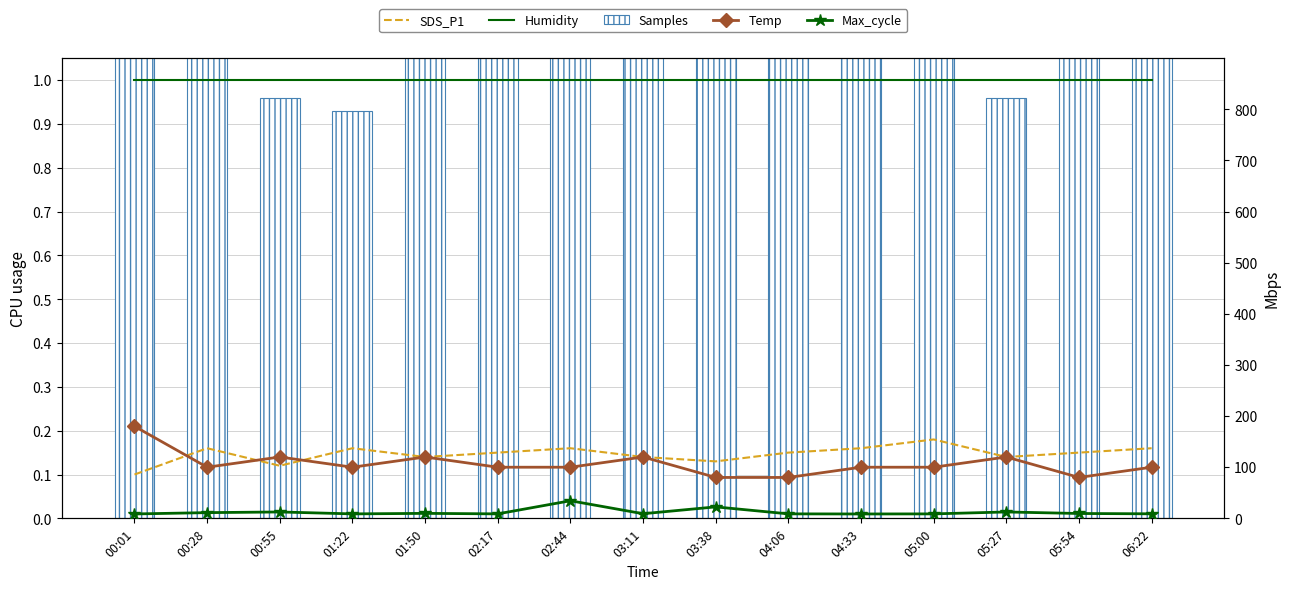

At which category does the chart reach its peak across all series?

00:01